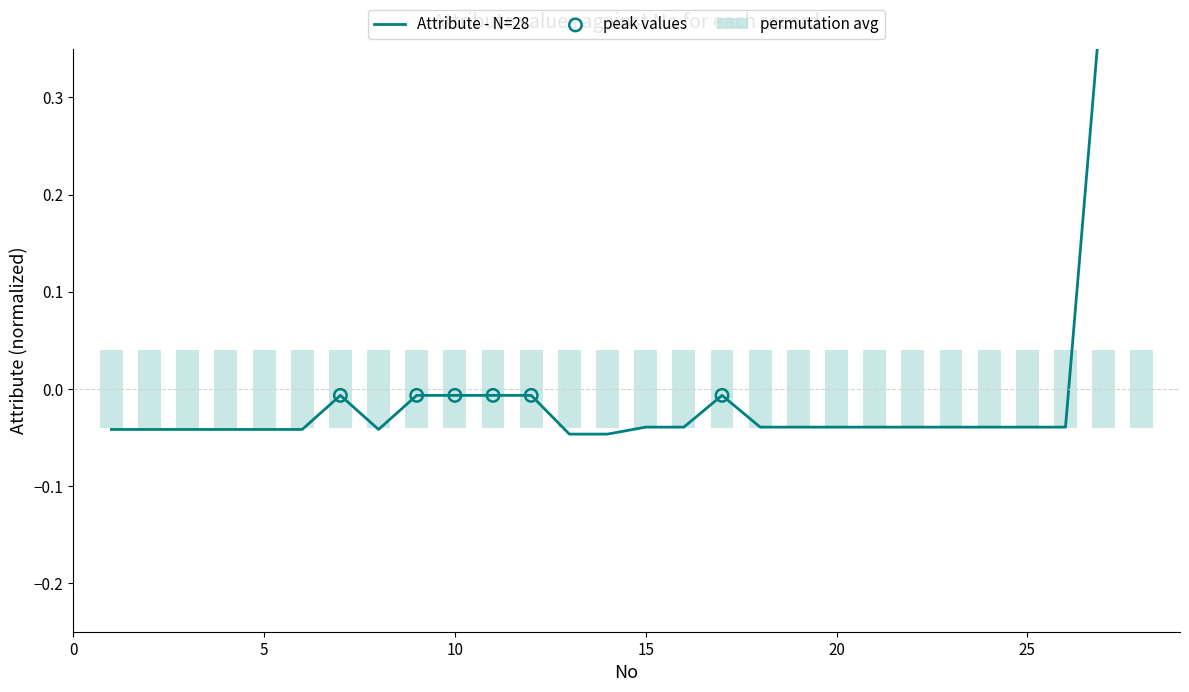

Between 24 and 21, which is larger?

24